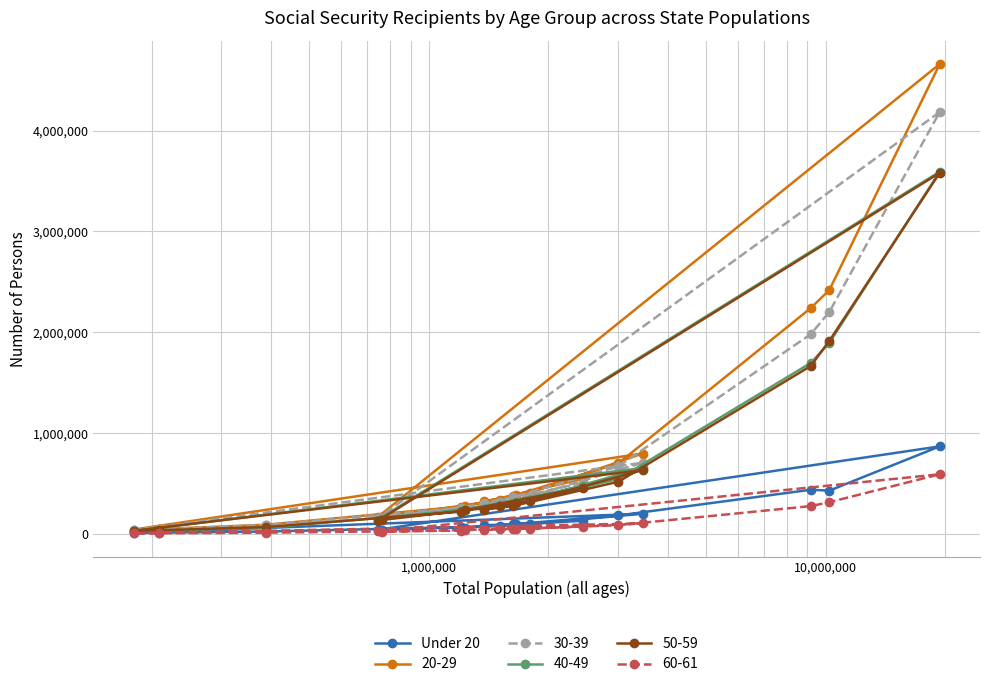

What is the difference between the maximum and second lowest values?

855242